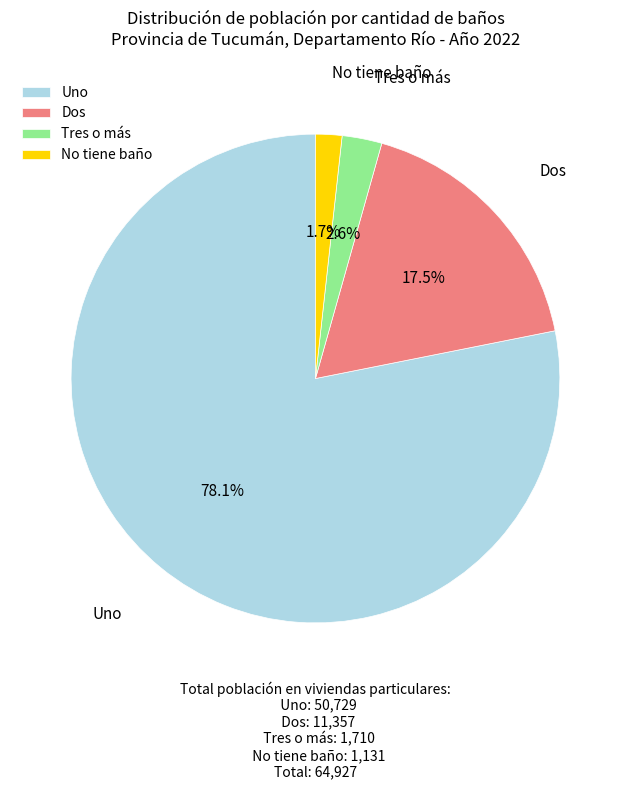

Which slice represents more than half of the pie?

Uno